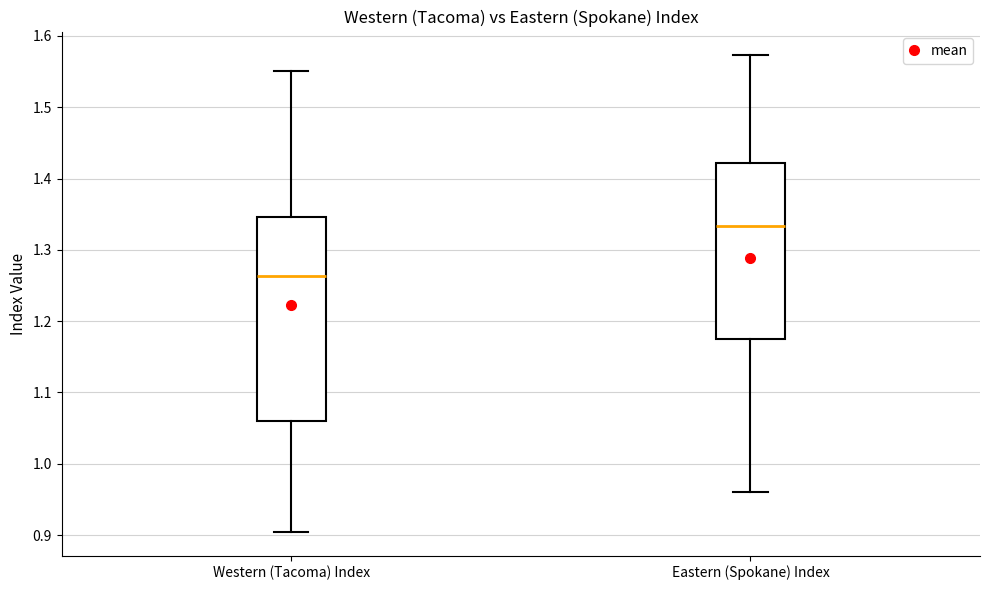

Reading left to right, transcribe this box plot: for each box, give where its median line is, the range the box spans, and where its two whiskers end, as read against the y-axis. The values are not printed on the chart, so give them approximately, as read against the axis.

Western (Tacoma) Index: median 1.26, box 1.06 to 1.35, whiskers 0.90 to 1.55
Eastern (Spokane) Index: median 1.33, box 1.17 to 1.42, whiskers 0.96 to 1.57